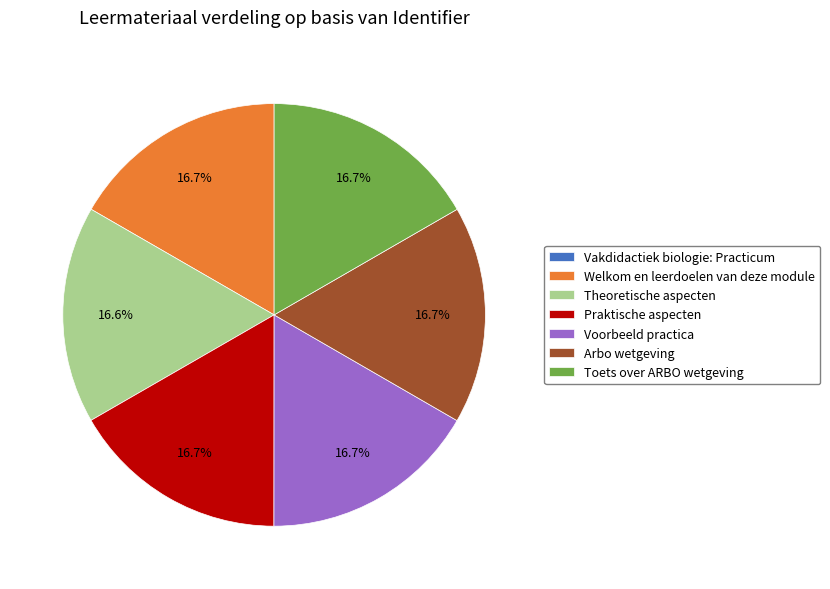

Is it true that Toets over ARBO wetgeving is 6% of the pie?

False